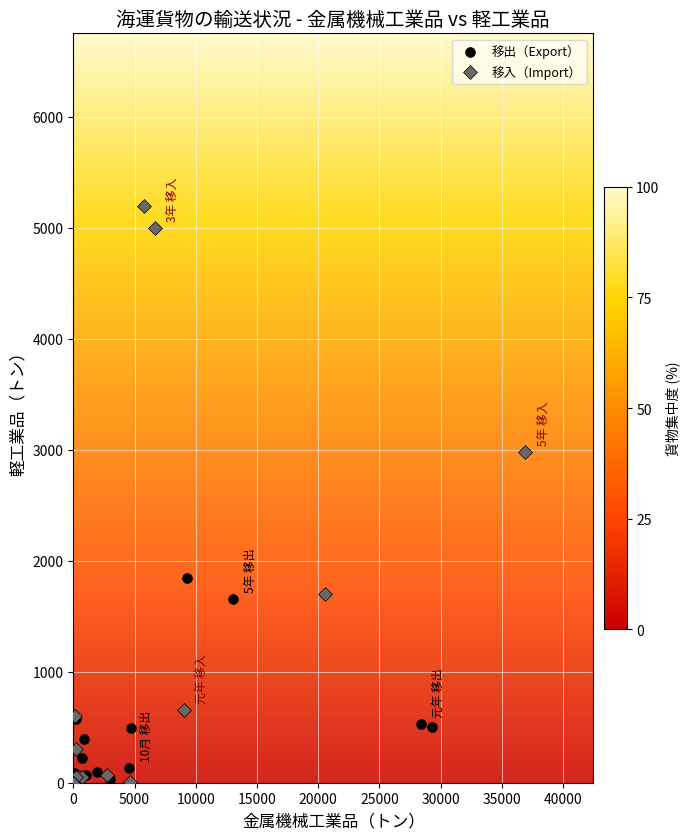

Which series reaches the maximum Y coordinate?

移入（Import）